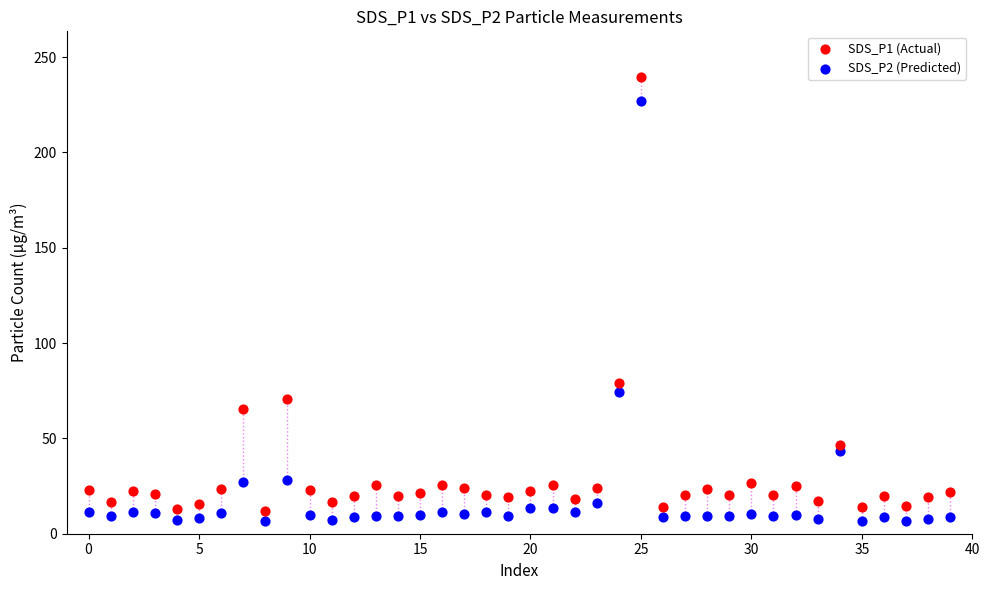

Which series has the widest spread of Y values?

SDS_P1 (Actual)